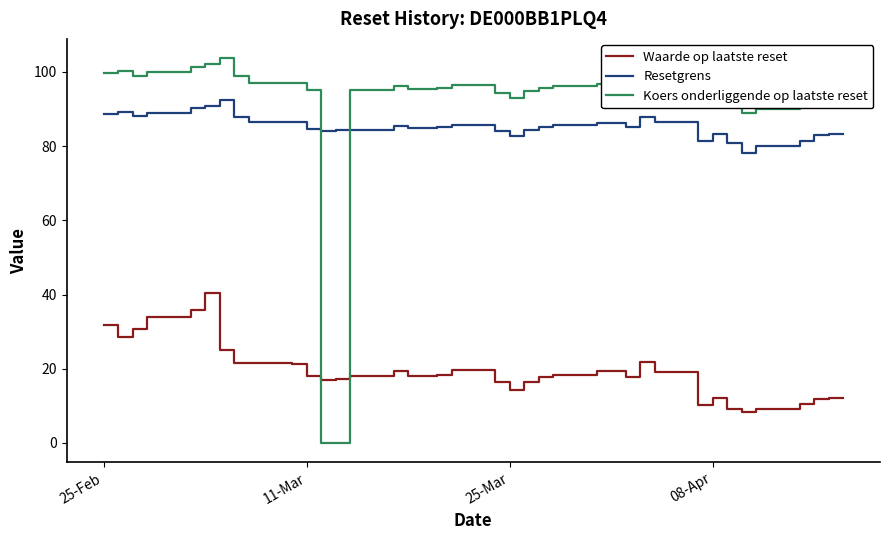

Rank the series by their maximum value, from lowest to highest.

Waarde op laatste reset, Resetgrens, Koers onderliggende op laatste reset